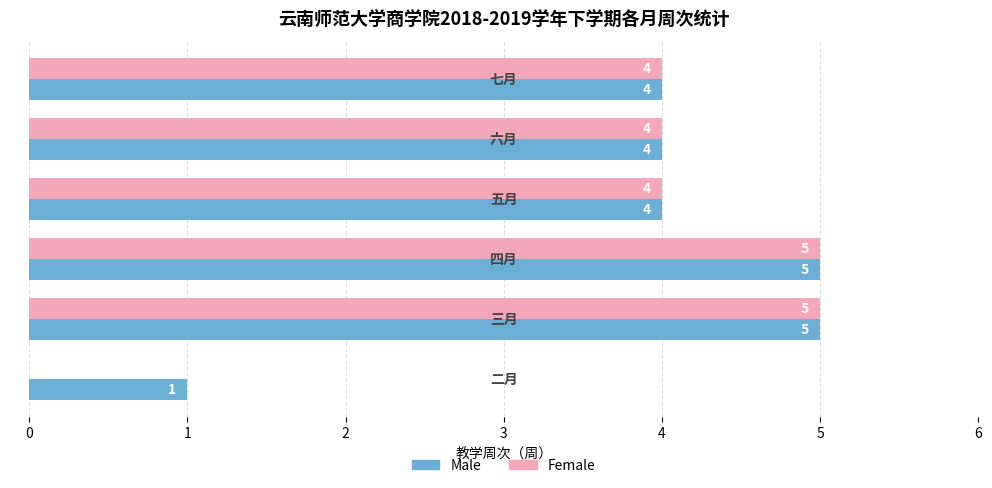

How many Female values are between 4 and 5?

5